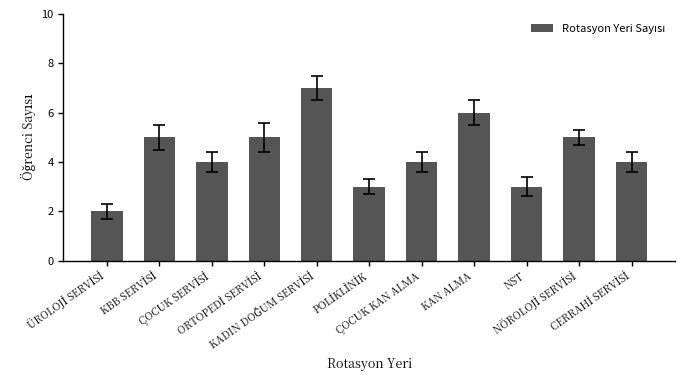

What is the maximum value shown in the chart?

7